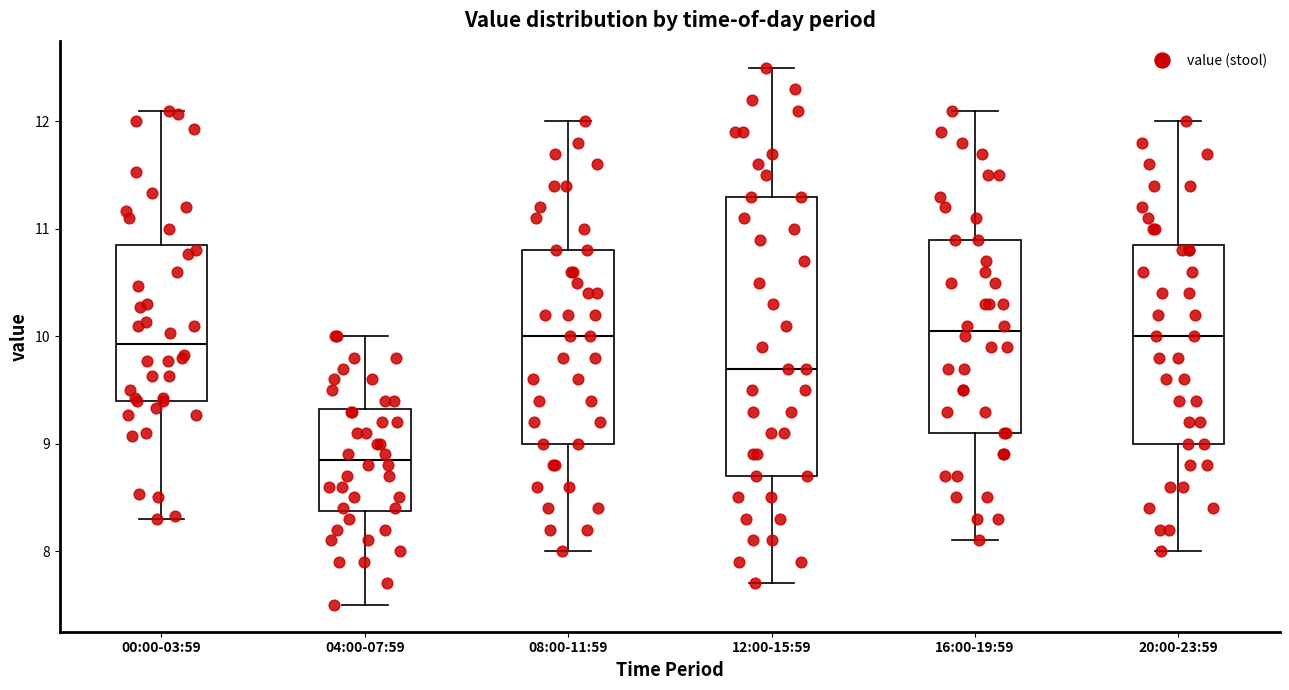

Where is the lower edge of the box for 04:00-07:59 on the y-axis? The values are not printed on the chart, so give them approximately, as read against the axis.

8.4